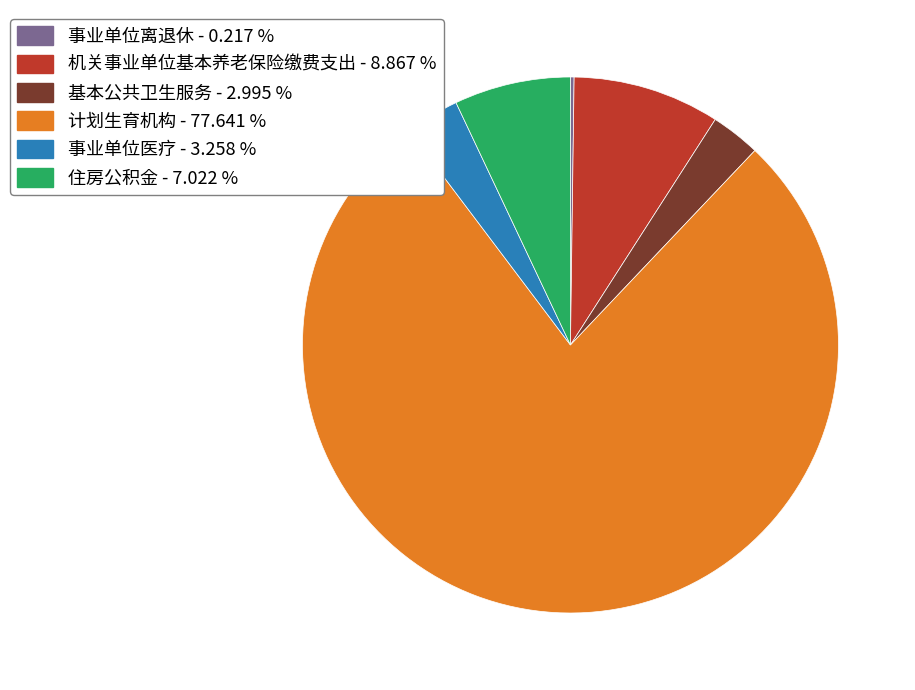

Combined, do 住房公积金 and 事业单位医疗 account for over 50%?

No